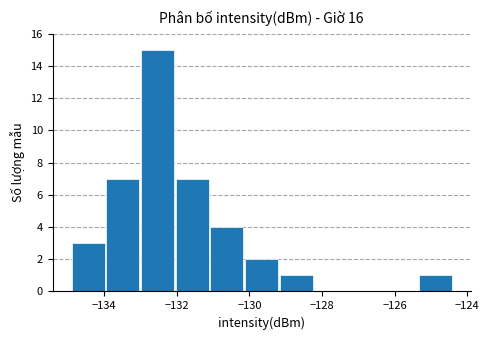

What is the sum of all values?

40